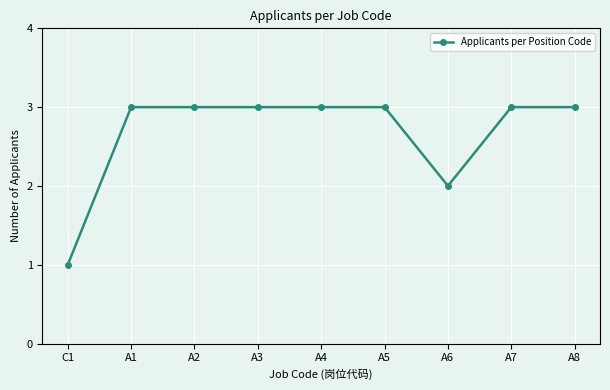

What is the sum of the values at A6 and C1?

3